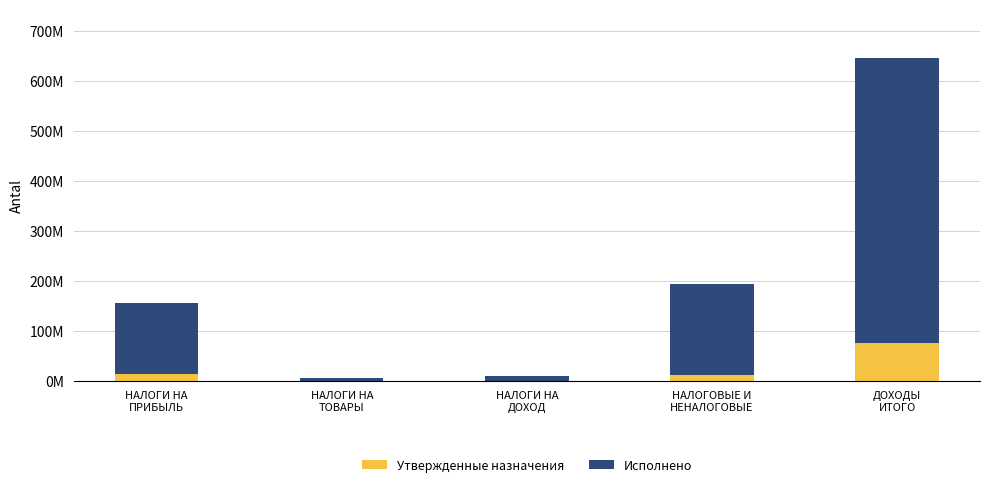

What is the label of the 1st bar from the left?

НАЛОГИ НА
ПРИБЫЛЬ